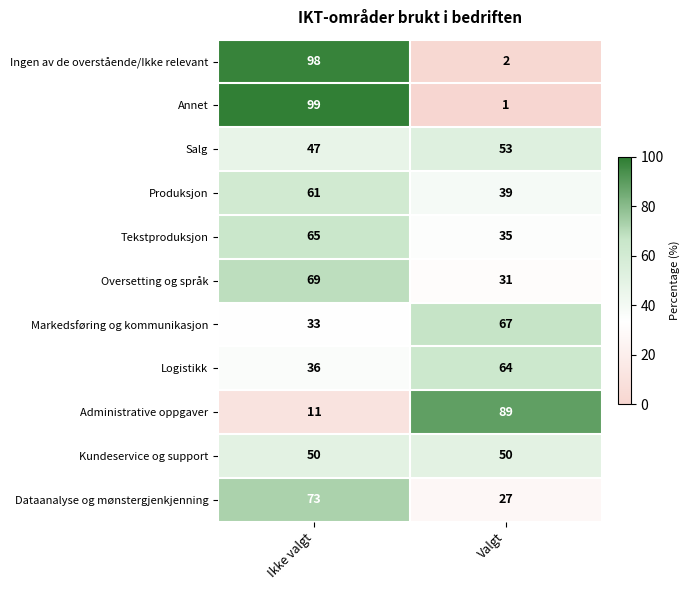

At which label is Logistikk closest to 50?

Ikke valgt